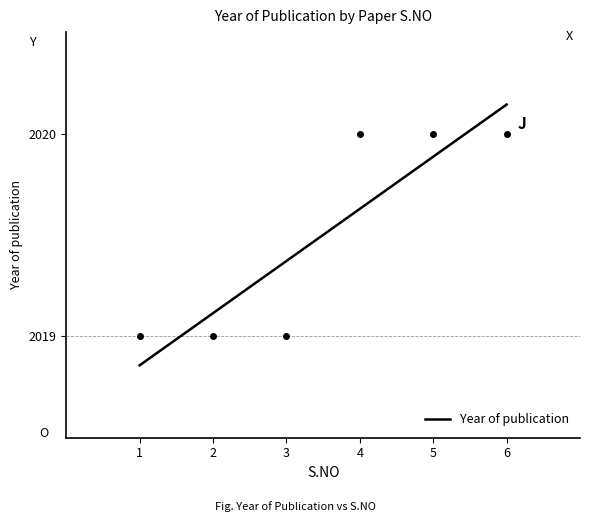

How many values are below 2020?

3